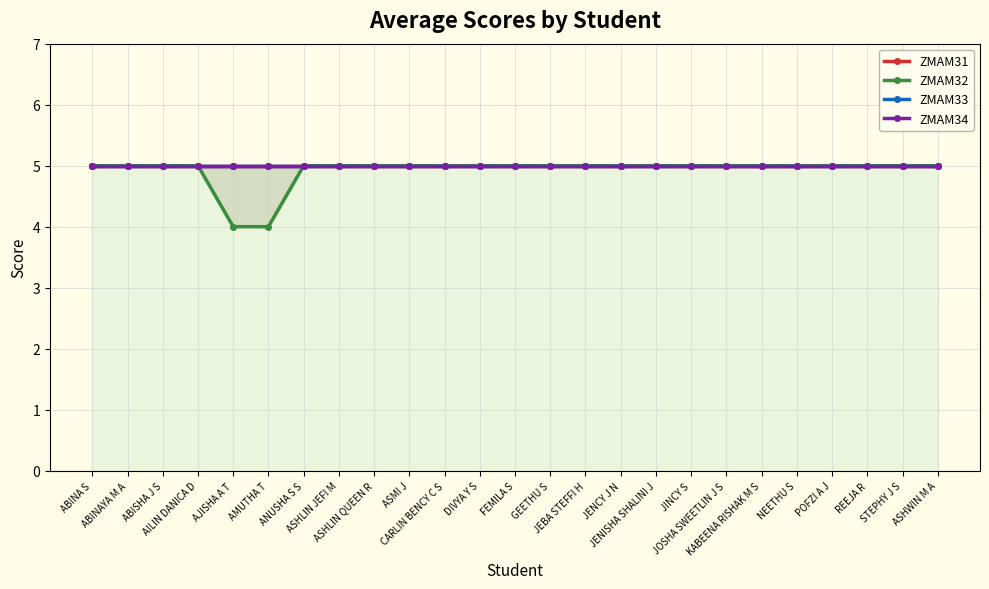

Reading right to left, transcribe all the data shown in this chart.

ZMAM31: 5	5	5	5	5	5	5	5	5	5	5	5	5	5	5	5	5	5	5	5	5	5	5	5	5
ZMAM32: 5	5	5	5	5	5	5	5	5	5	5	5	5	5	5	5	5	5	5	4	4	5	5	5	5
ZMAM33: 5	5	5	5	5	5	5	5	5	5	5	5	5	5	5	5	5	5	5	5	5	5	5	5	5
ZMAM34: 5	5	5	5	5	5	5	5	5	5	5	5	5	5	5	5	5	5	5	5	5	5	5	5	5